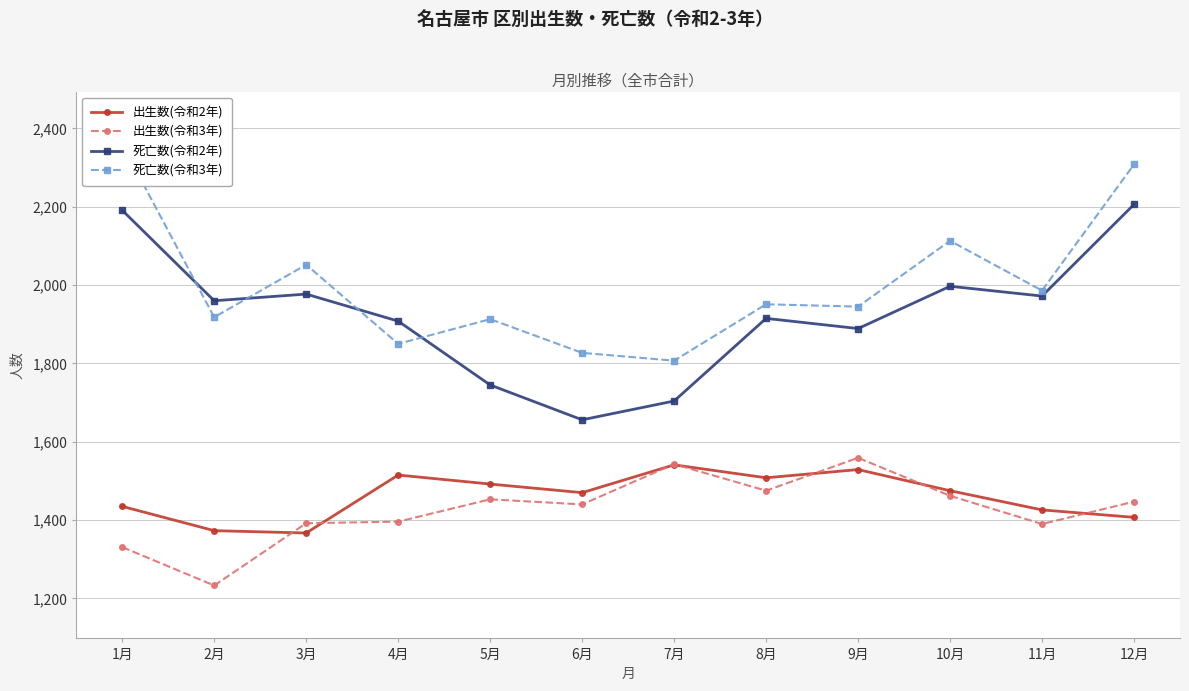

How many data points in 出生数(令和2年) are less than 1475?

6